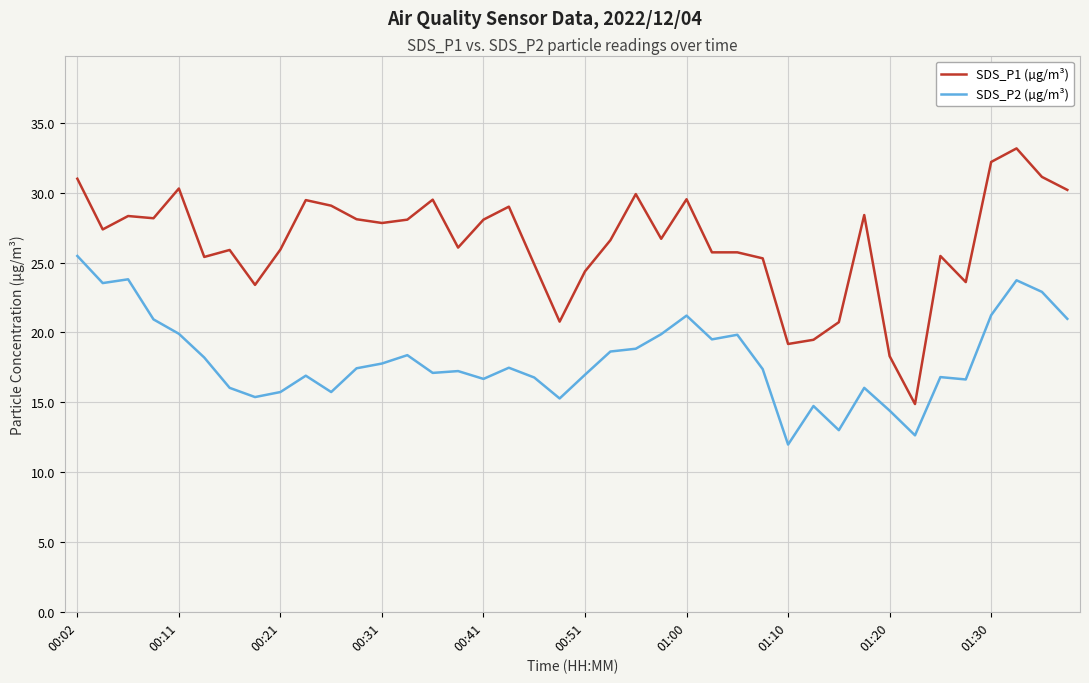

Which series has the largest range (max minus min)?

SDS_P1 (µg/m³)